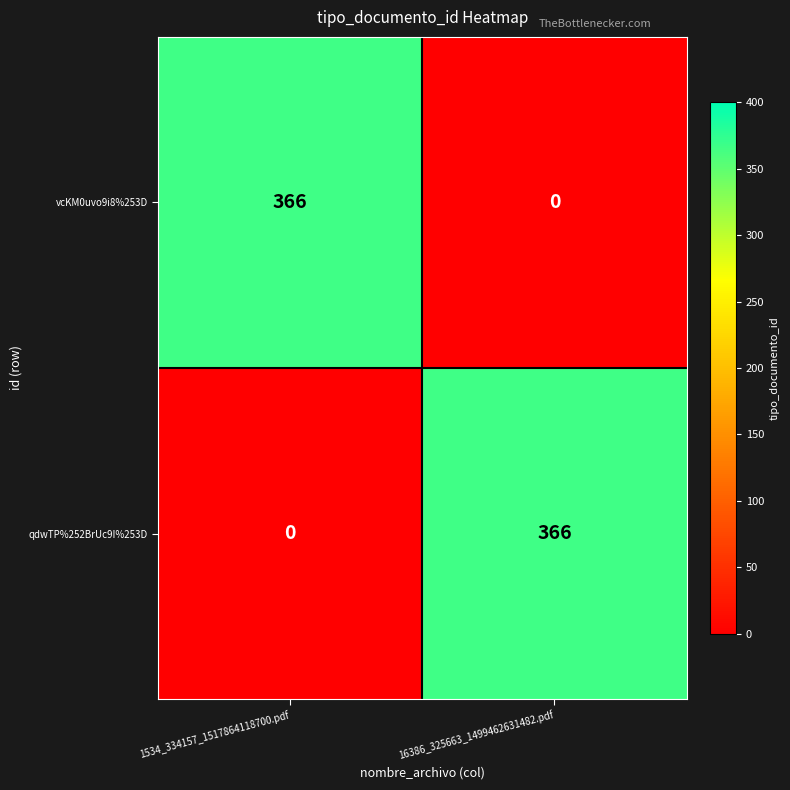

List the labels in order of qdwTP%252BrUc9I%253D value, smallest first.

1534_334157_1517864118700.pdf, 16386_325663_1499462631482.pdf